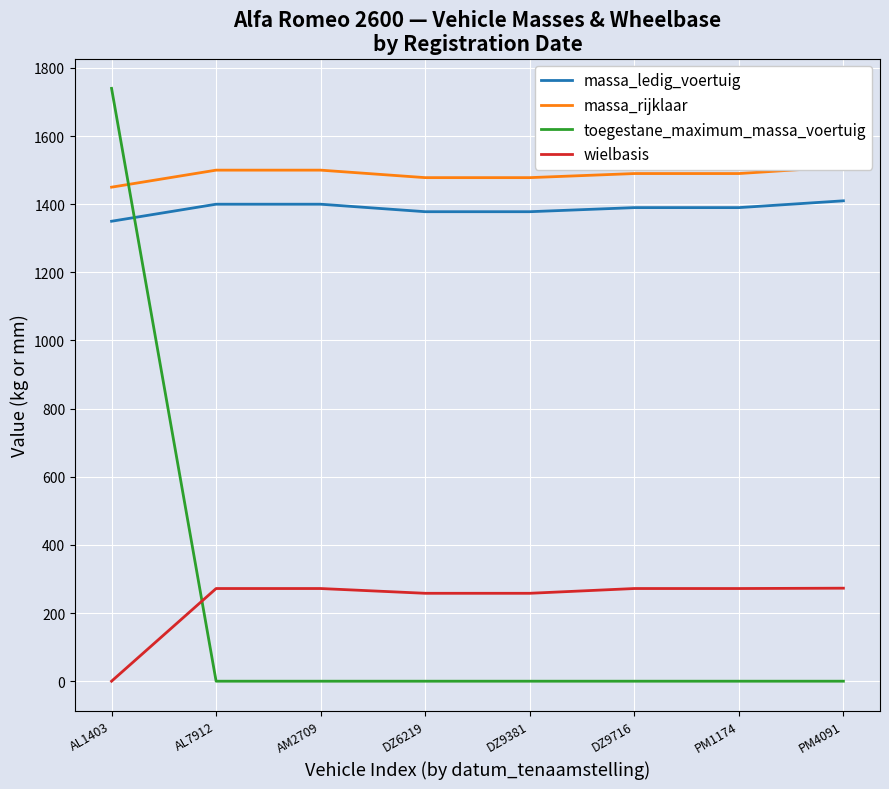

List the labels in order of massa_rijklaar value, largest first.

PM4091, AL7912, AM2709, DZ9716, PM1174, DZ6219, DZ9381, AL1403